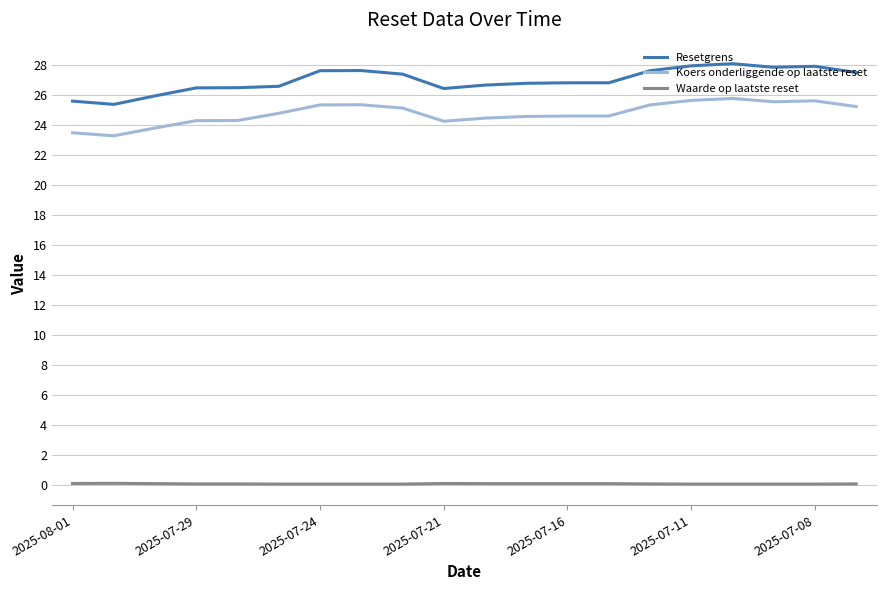

True or false: Resetgrens and Koers onderliggende op laatste reset cross at least once.

False